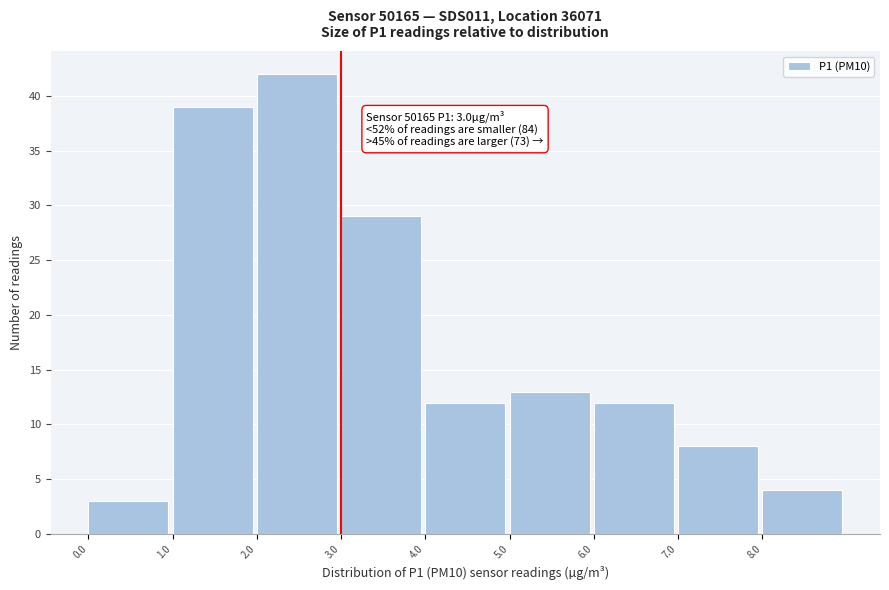

Over which range of the x-axis is the bar tallest?

2 to 3